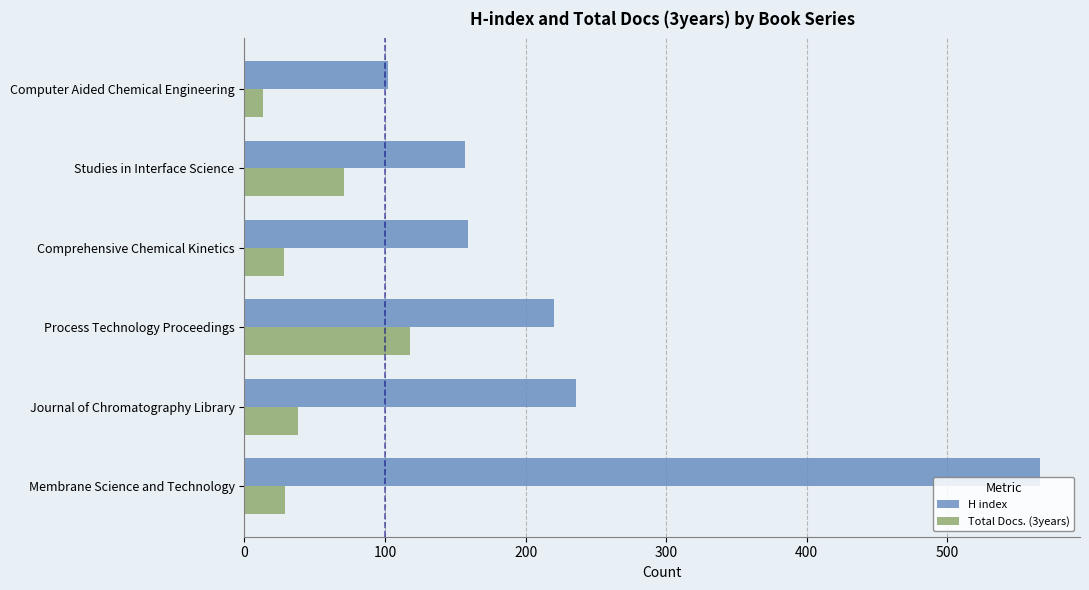

How many data points in Total Docs. (3years) are less than 38?

3